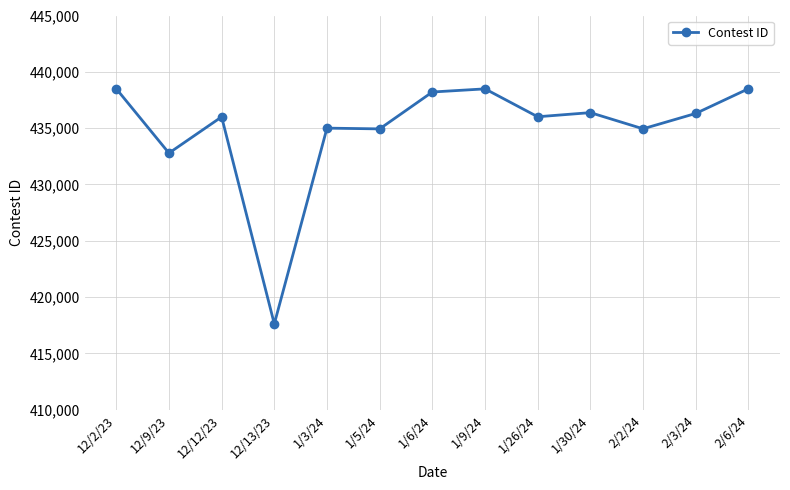

What is the label of the 8th point from the right?

1/5/24